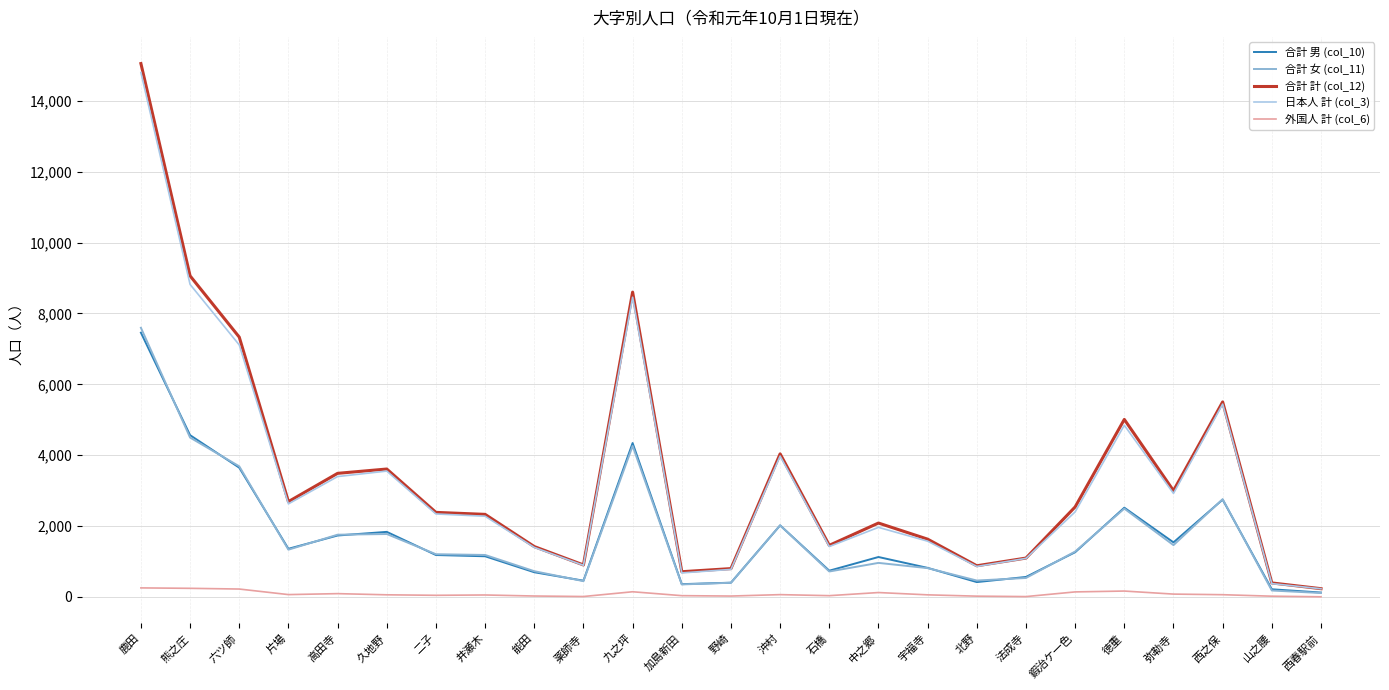

Which series has the widest spread of values?

合計 計 (col_12)